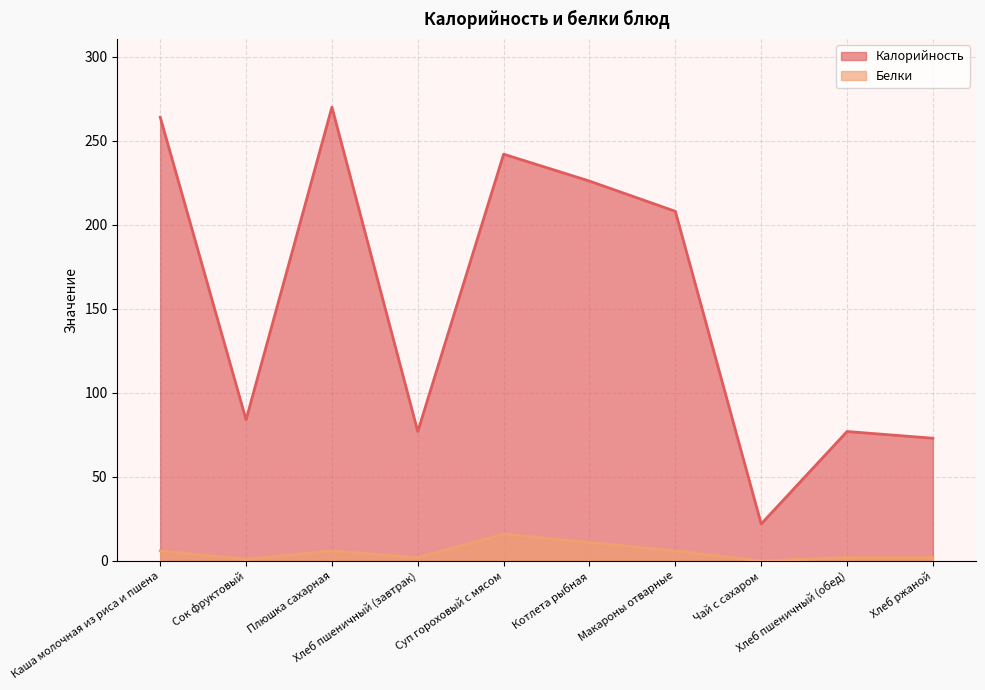

How many lines are shown in the chart?

2